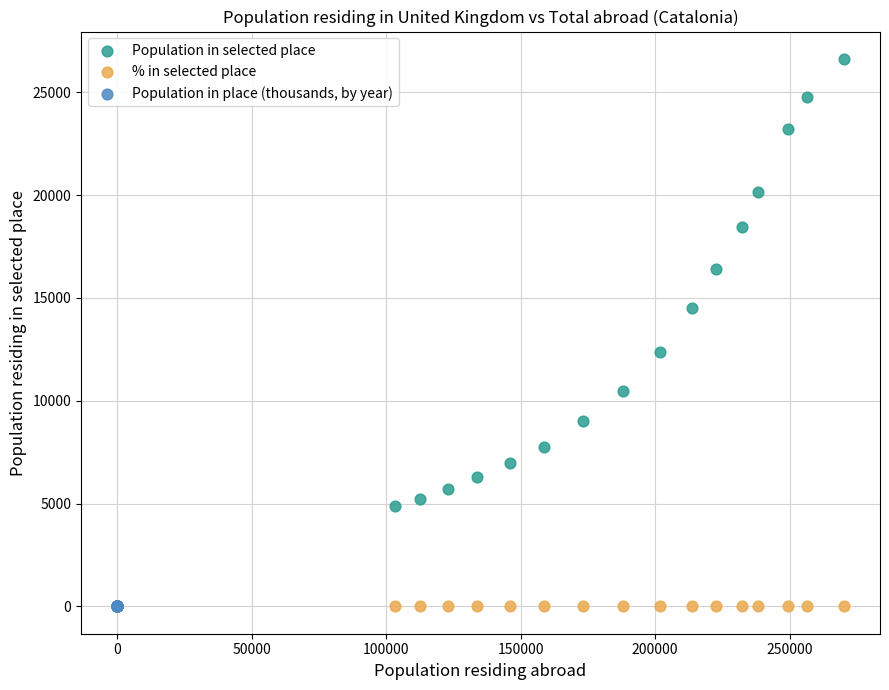

What are all the series names shown in the legend?

Population in selected place, % in selected place, Population in place (thousands, by year)